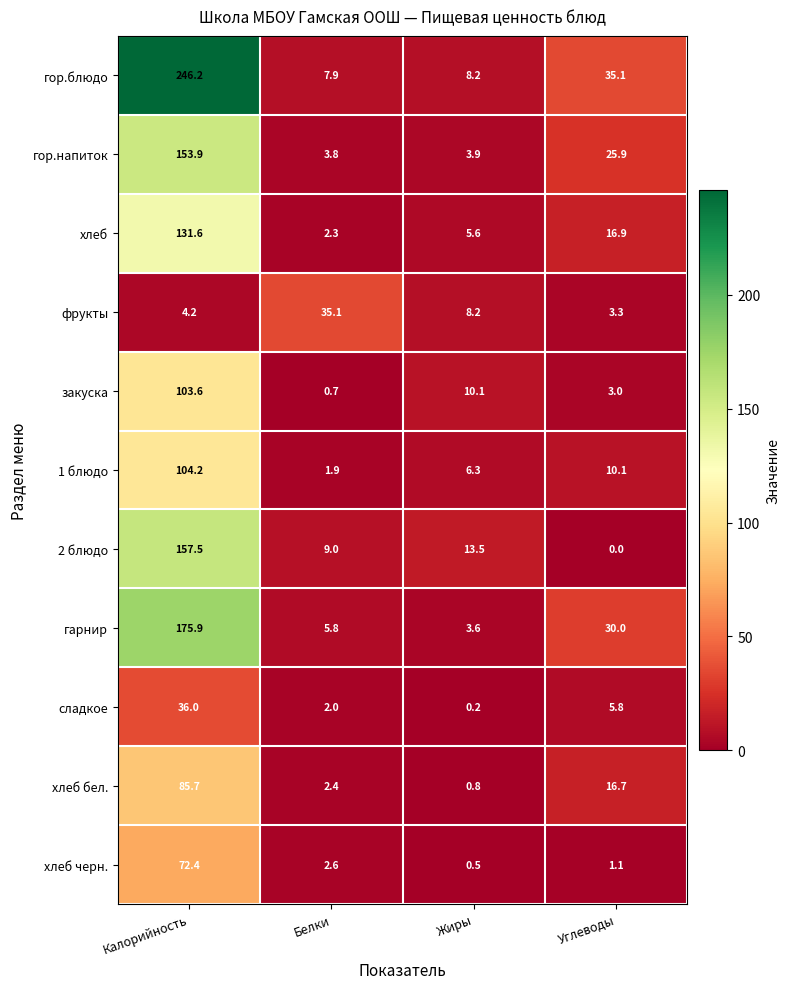

The гарнир series shows 5.8 at Белки. True or false?

True